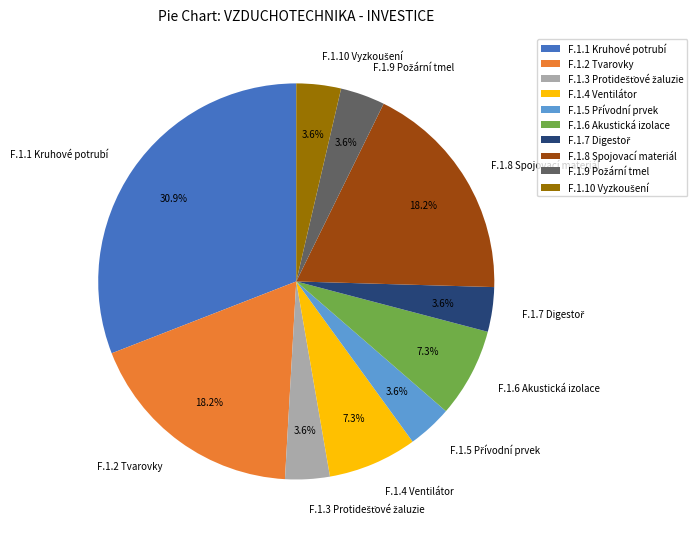

Does any single category account for the majority?

No